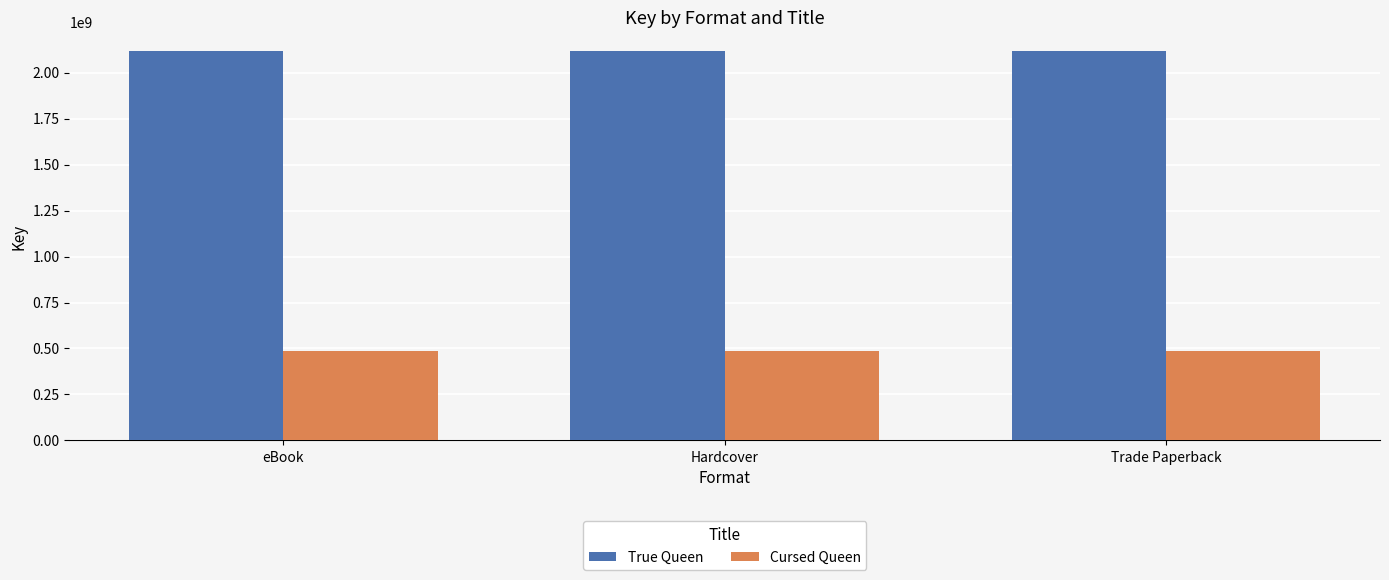

List the series in order of their overall mean, highest first.

True Queen, Cursed Queen